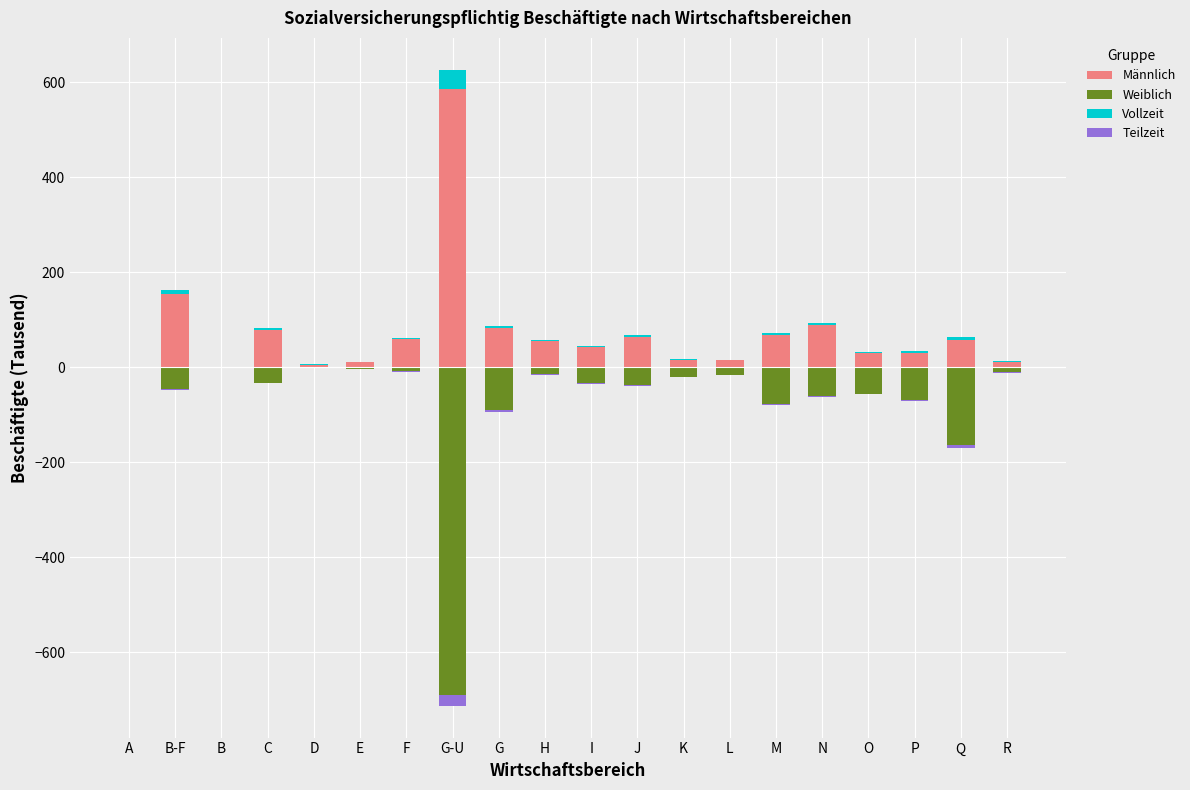

Count the number of categories in the chart.

20